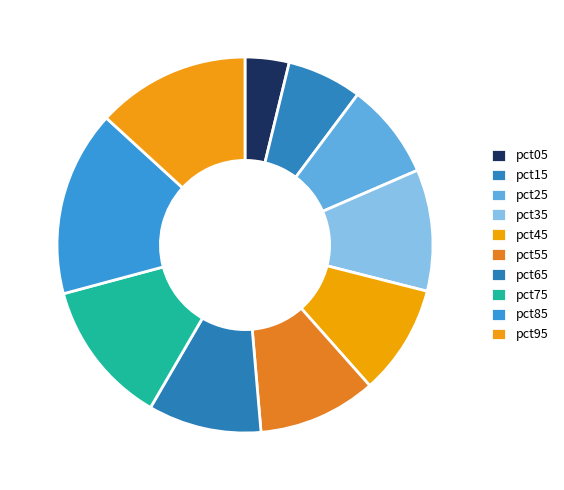

Count the number of slices in the pie.

10